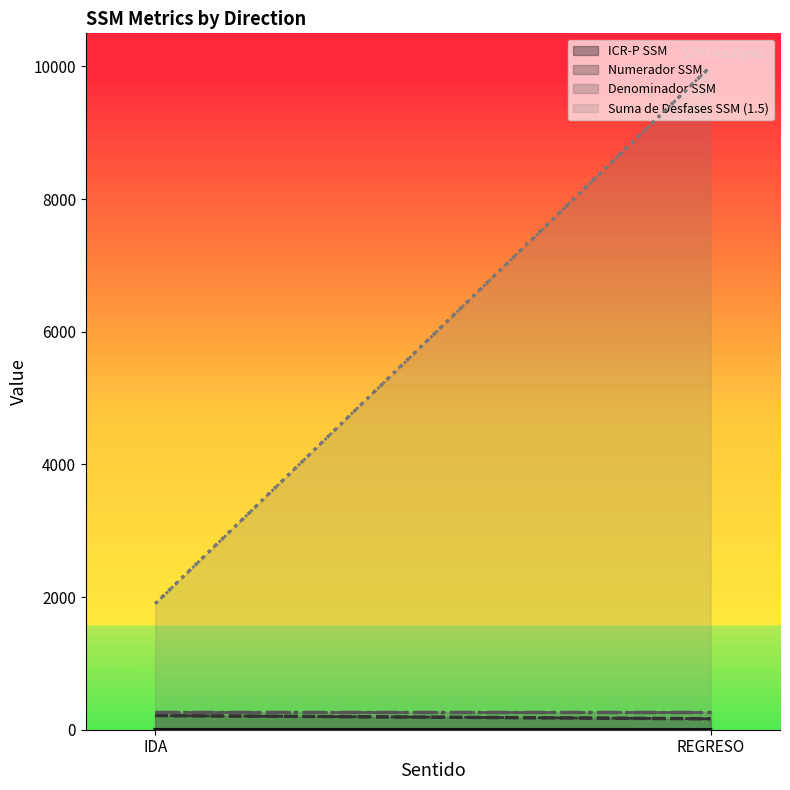

What is the minimum value for Denominador SSM?

274.5